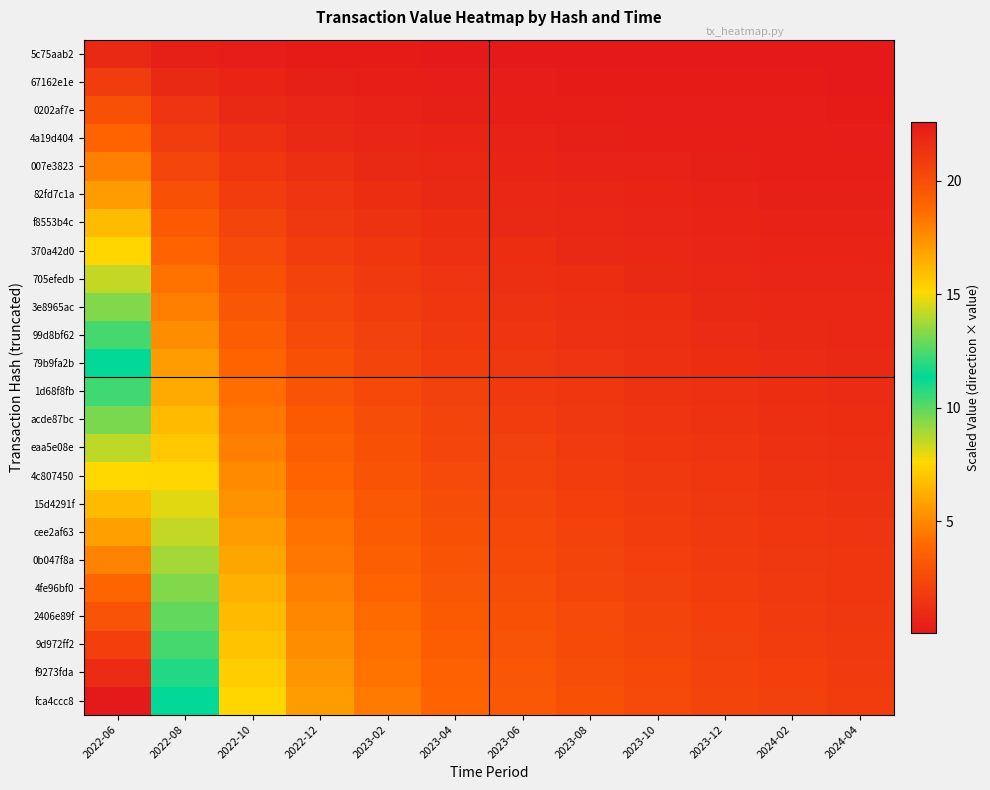

How many distinct data groups are displayed?

24